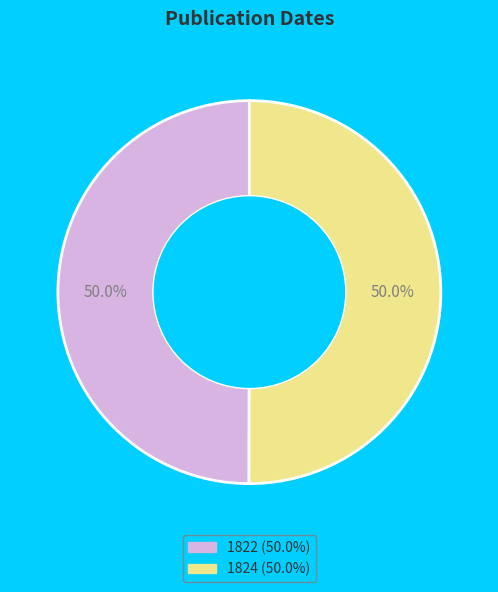

What percentage is the 1824 slice, to the nearest percent?

50%